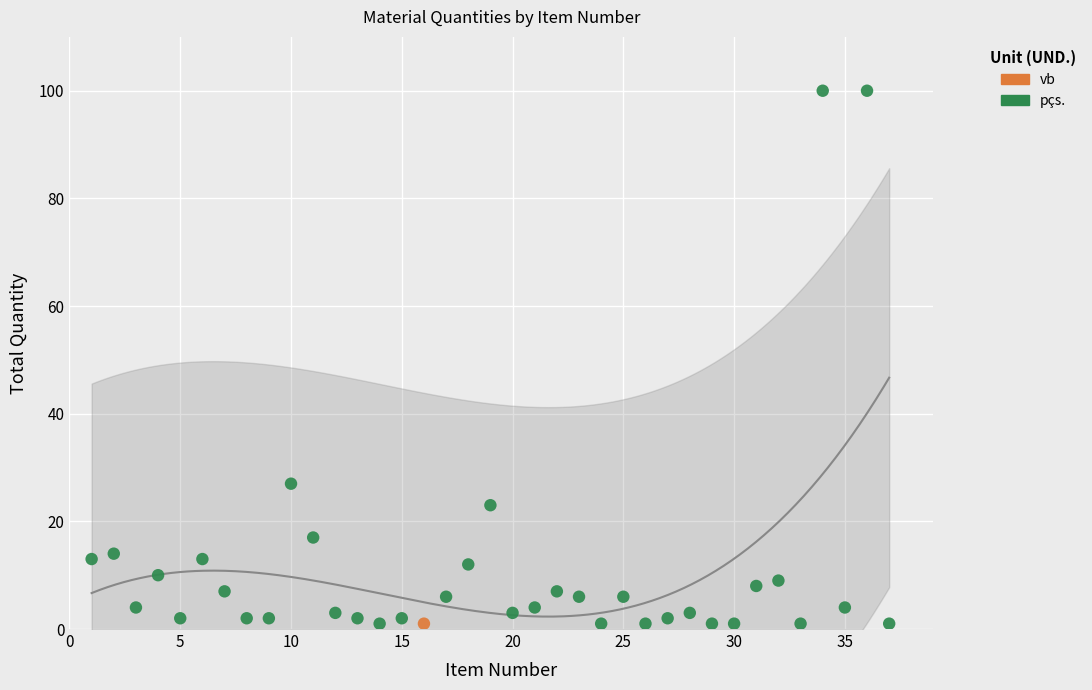

What are all the series names shown in the legend?

pçs., vb